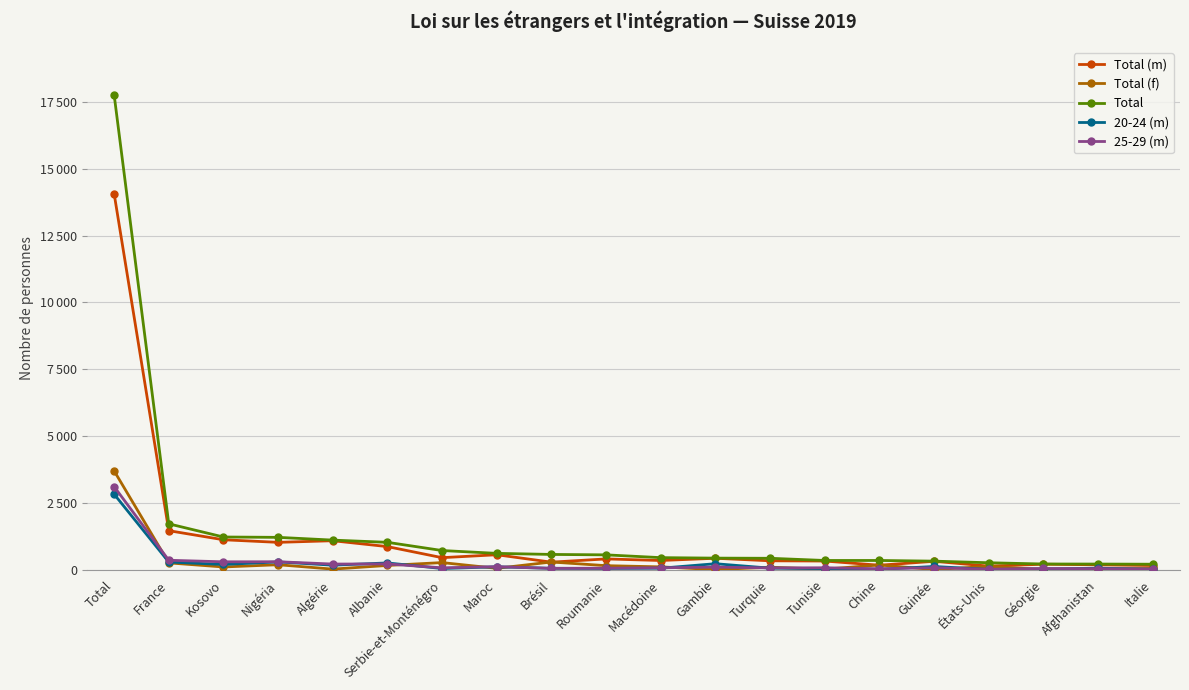

What is the sum of all Total values?

29736